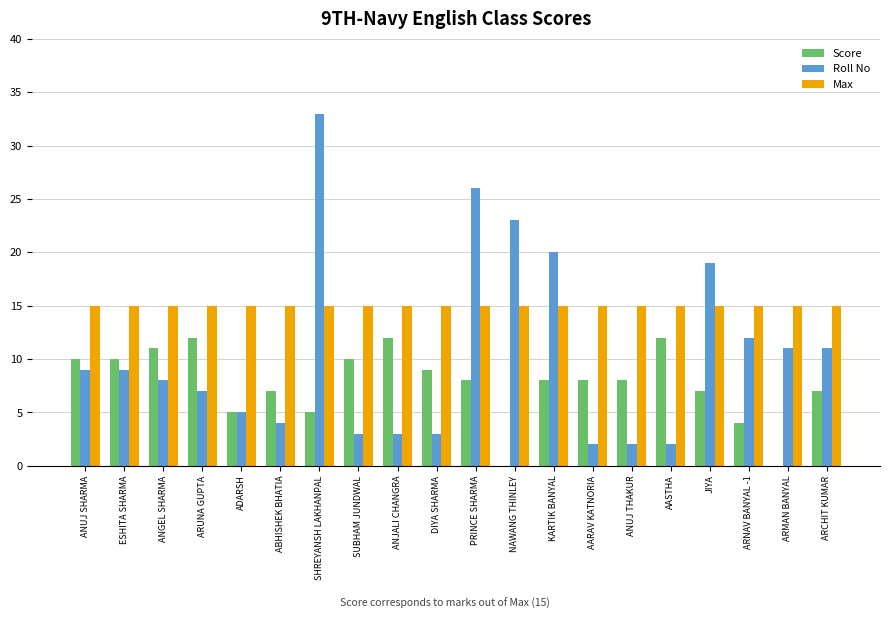

Is it true that Score equals 7 at ABHISHEK BHATIA?

True